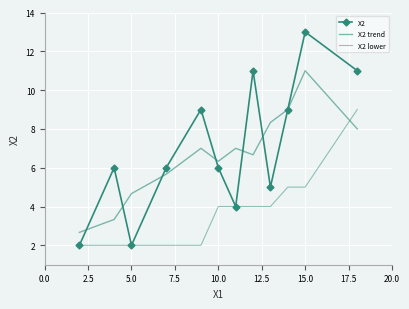

True or false: X2 trend and X2 lower intersect in this chart.

True